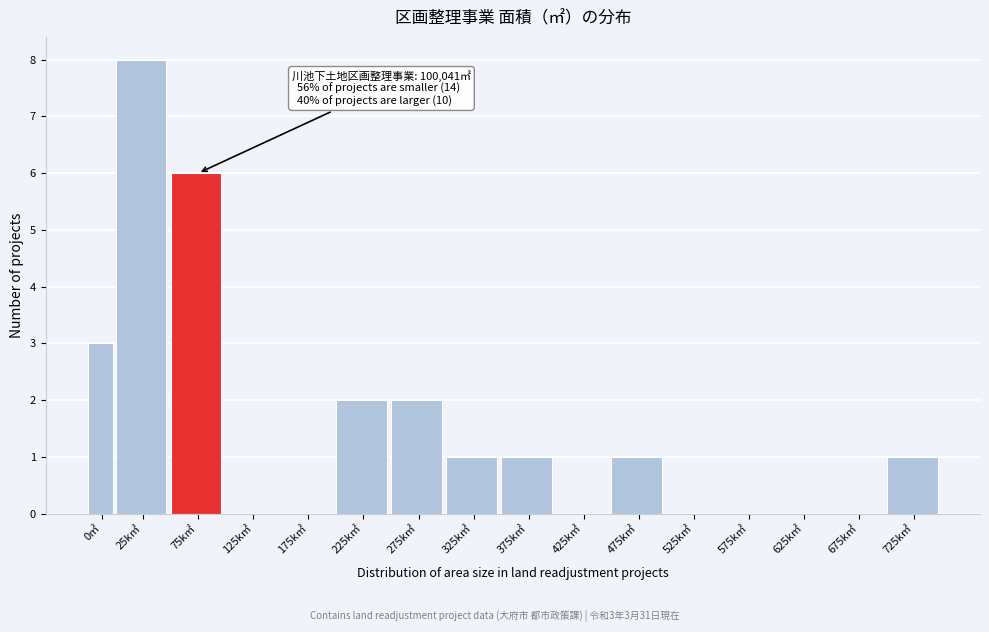

Reading left to right, transcribe all the data shown in this chart.

0㎡=3	25k㎡=8	75k㎡=6	125k㎡=0	175k㎡=0	225k㎡=2	275k㎡=2	325k㎡=1	375k㎡=1	425k㎡=0	475k㎡=1	525k㎡=0	575k㎡=0	625k㎡=0	675k㎡=0	725k㎡=1